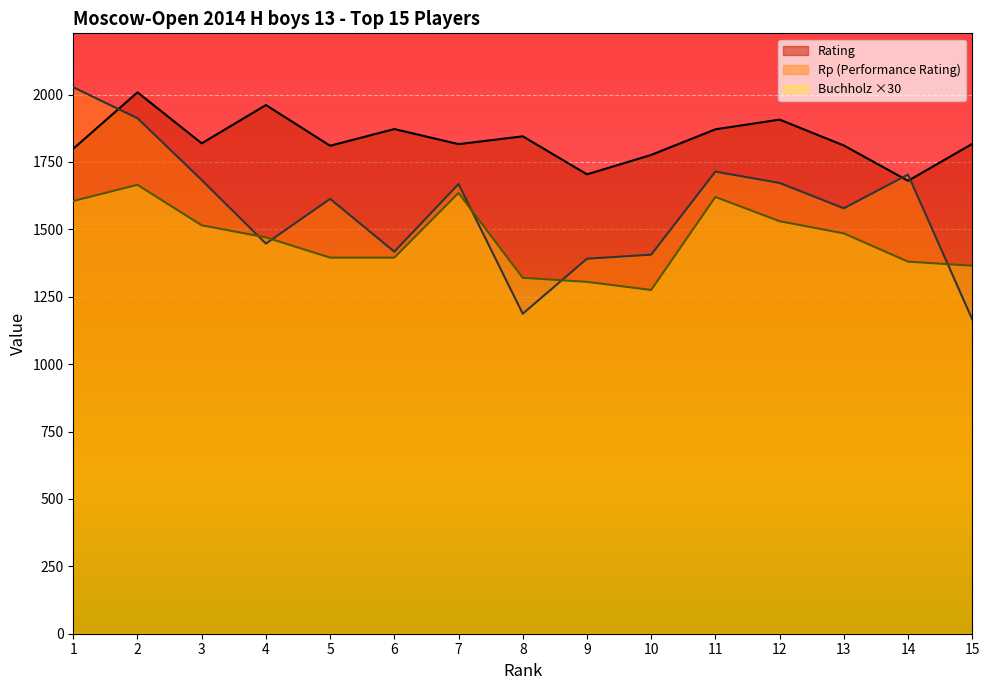

At which label is Rp closest to 1596?

5